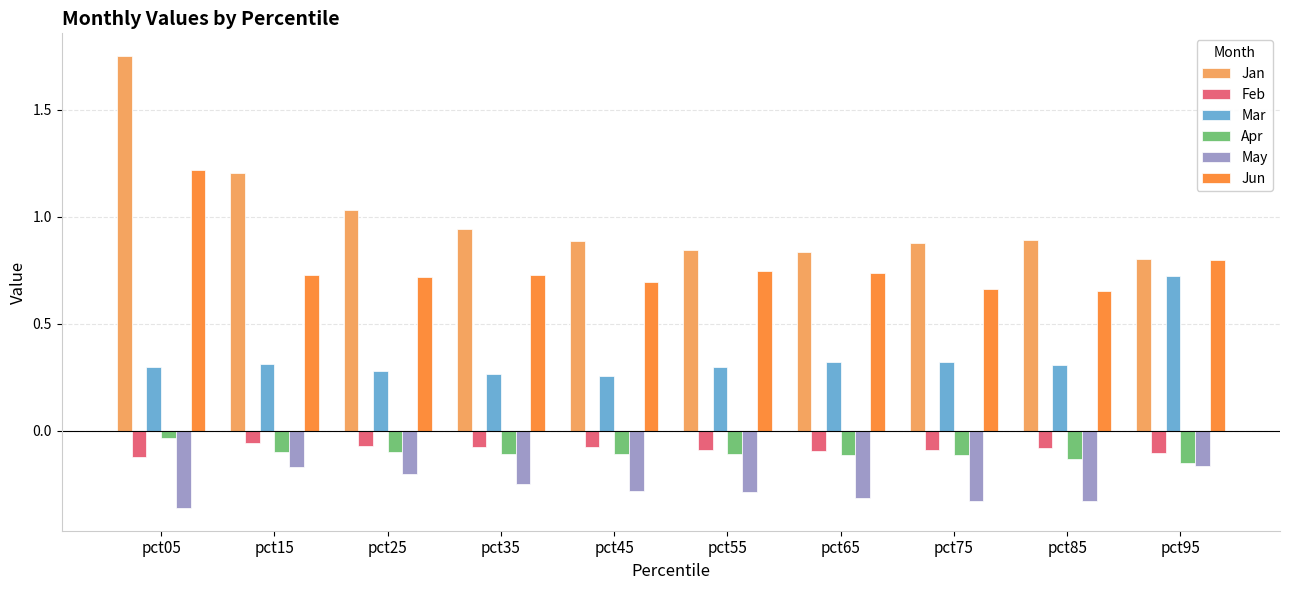

At which category is the sum across all series the highest?

pct05